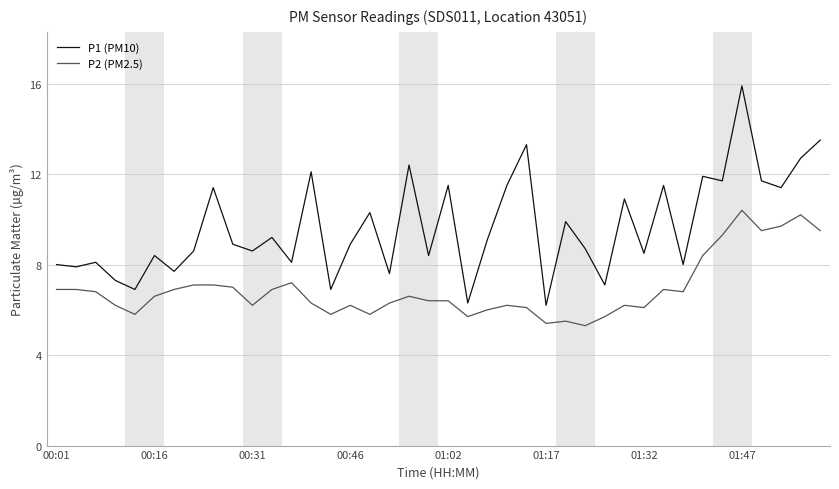

Which series has the widest spread of values?

P1 (PM10)